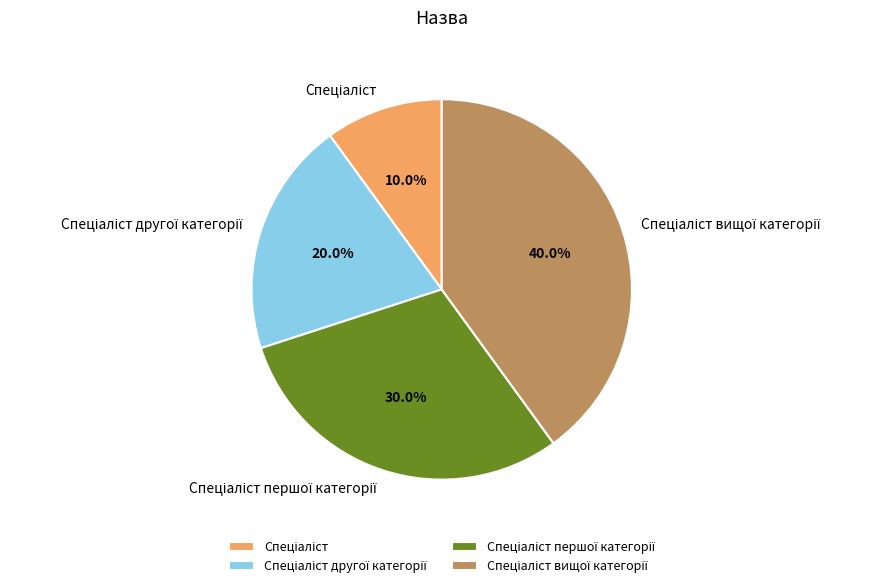

Does any single category account for the majority?

No